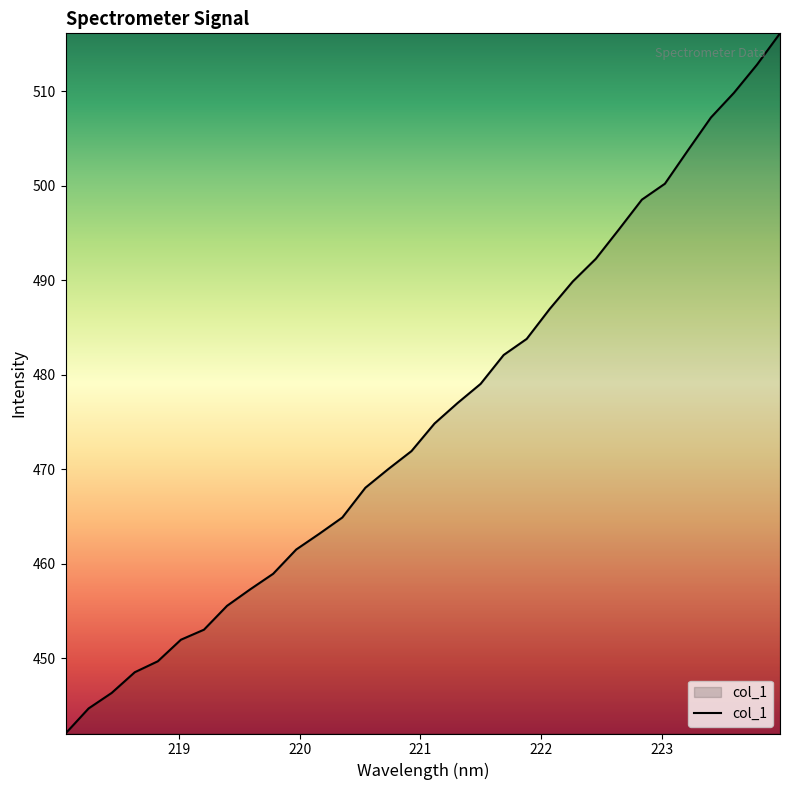

What is the difference between the maximum and minimum values?

74.1